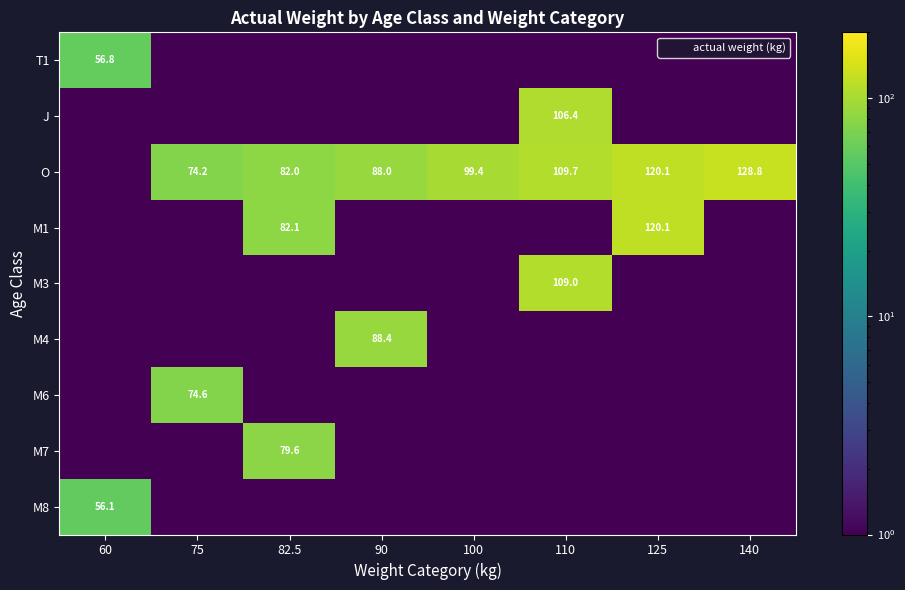

Count the number of data series in this chart.

9